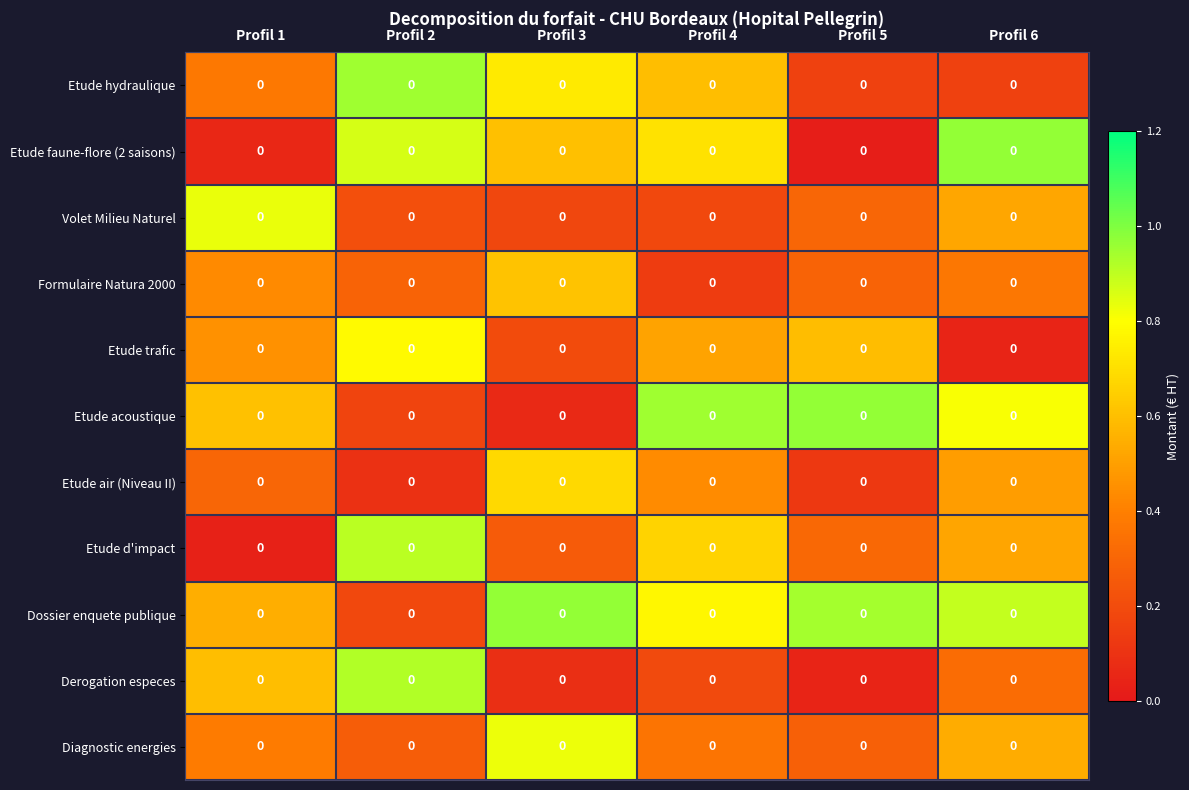

The value of Diagnostic energies at Profil 3 is 0.5. True or false?

False